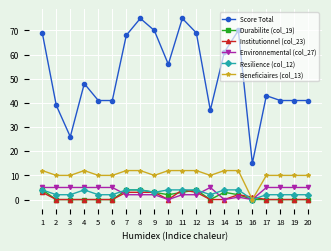

What are all the series names shown in the legend?

Score Total, Durabilite (col_19), Institutionnel (col_23), Environnemental (col_27), Resilience (col_12), Beneficiaires (col_13)